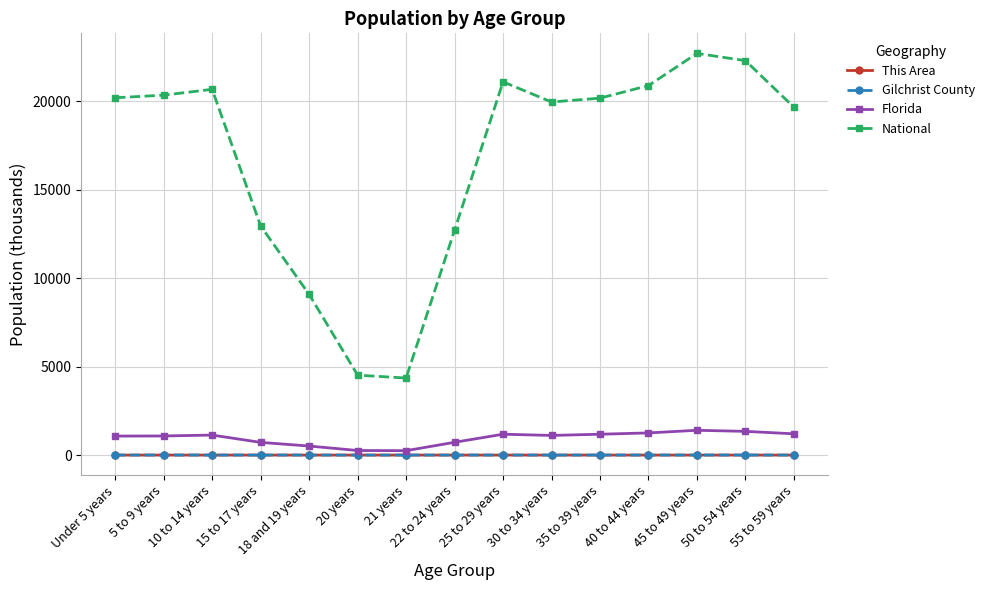

Is this an area chart (filled region under the line)?

No